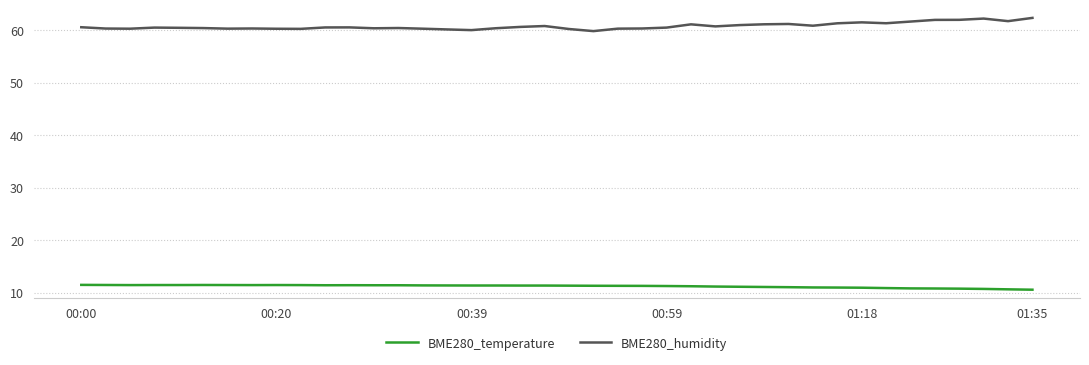

True or false: BME280_humidity and BME280_temperature cross at least once.

False